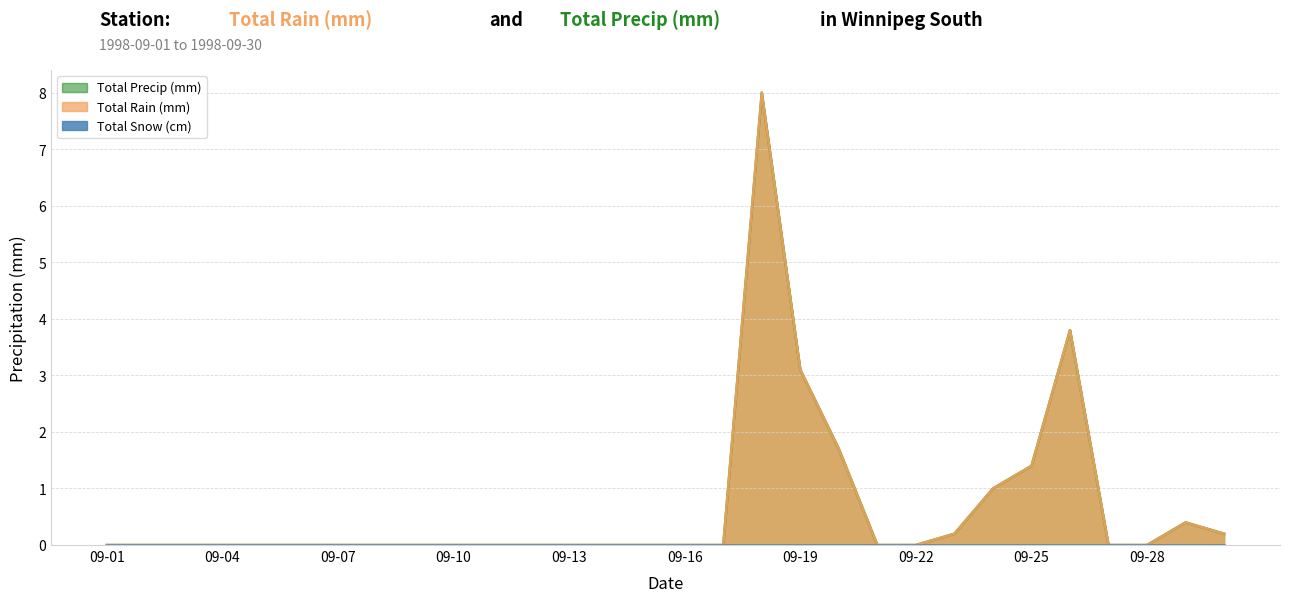

True or false: Total Rain (mm) and Total Precip (mm) cross at least once.

False